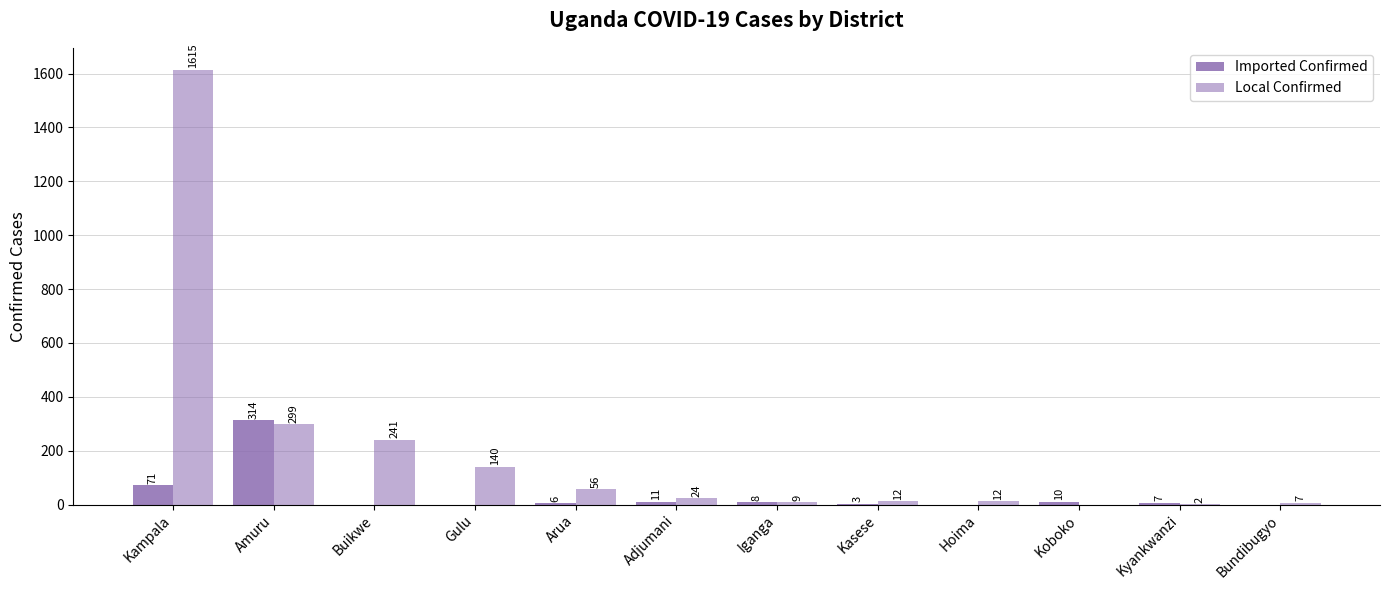

Are the bars grouped side by side (vs. stacked)?

Yes